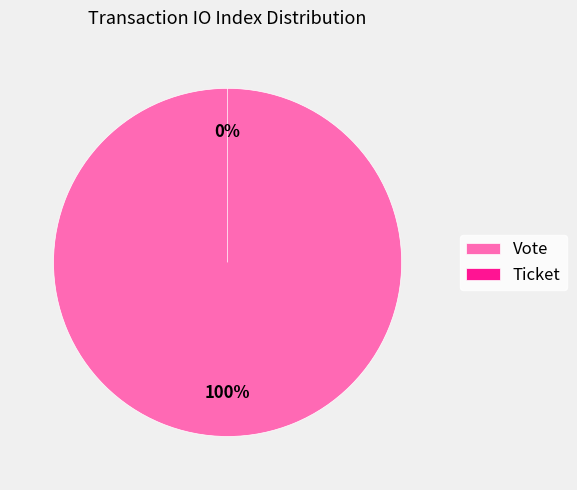

To the nearest percent, what is the average slice percentage?

50%